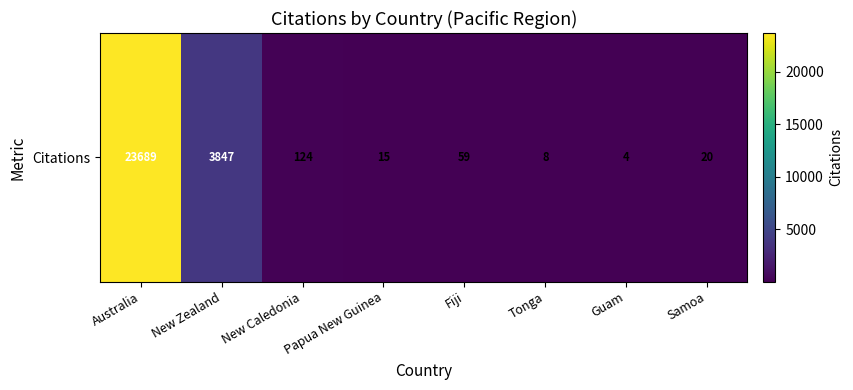

Reading left to right, extract all data points from this chart.

Australia=23689	New Zealand=3847	New Caledonia=124	Papua New Guinea=15	Fiji=59	Tonga=8	Guam=4	Samoa=20